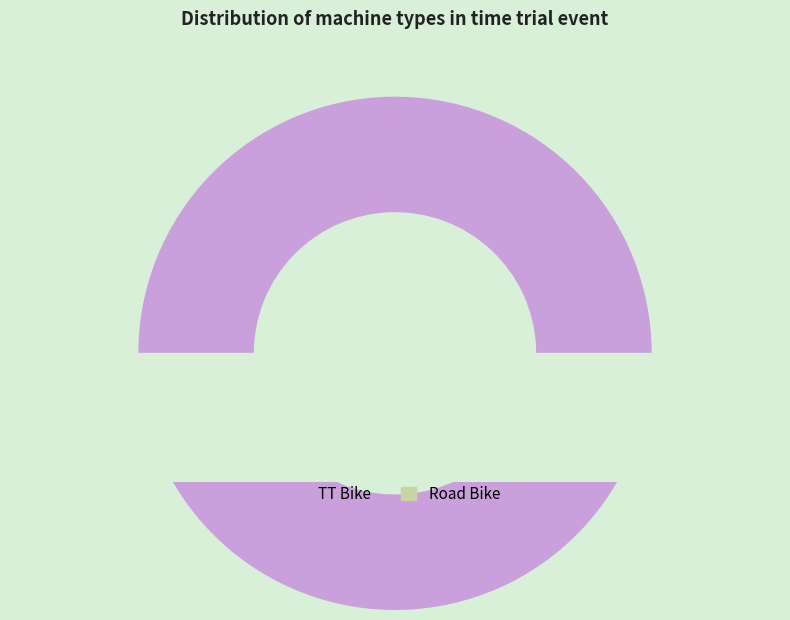

Does any single category account for the majority?

Yes